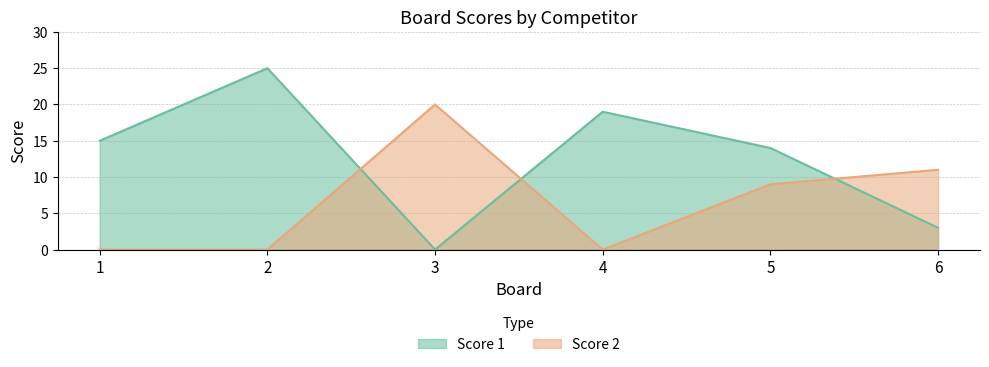

Which series changed the most between 3 and 5?

Score 1